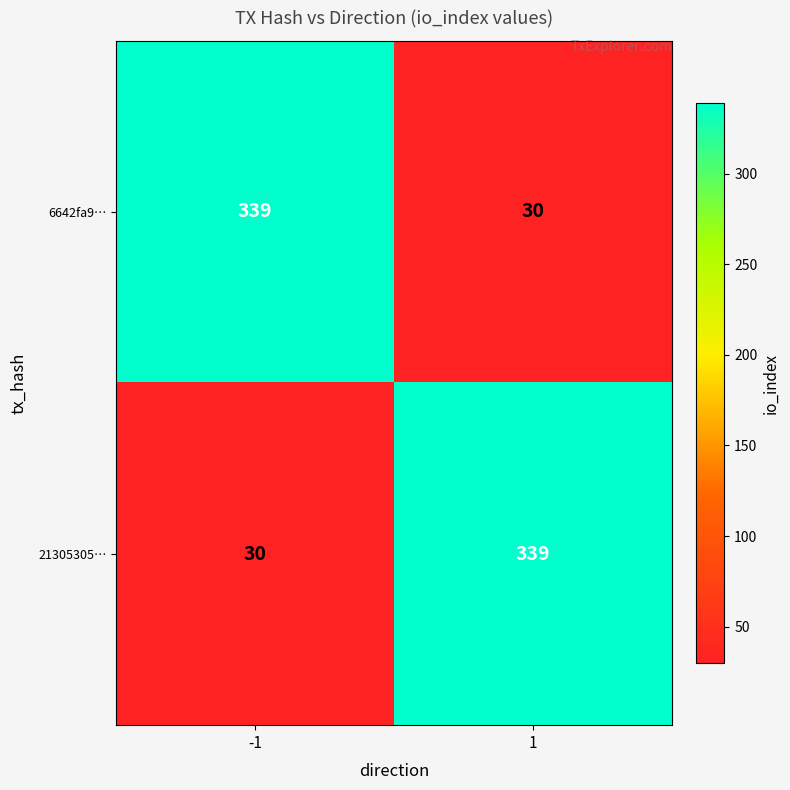

What is the approximate value of 21305305… at -1, to the nearest 50?

50